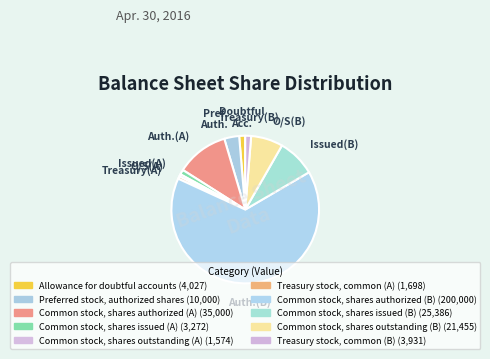

How many slices are in this pie chart?

10